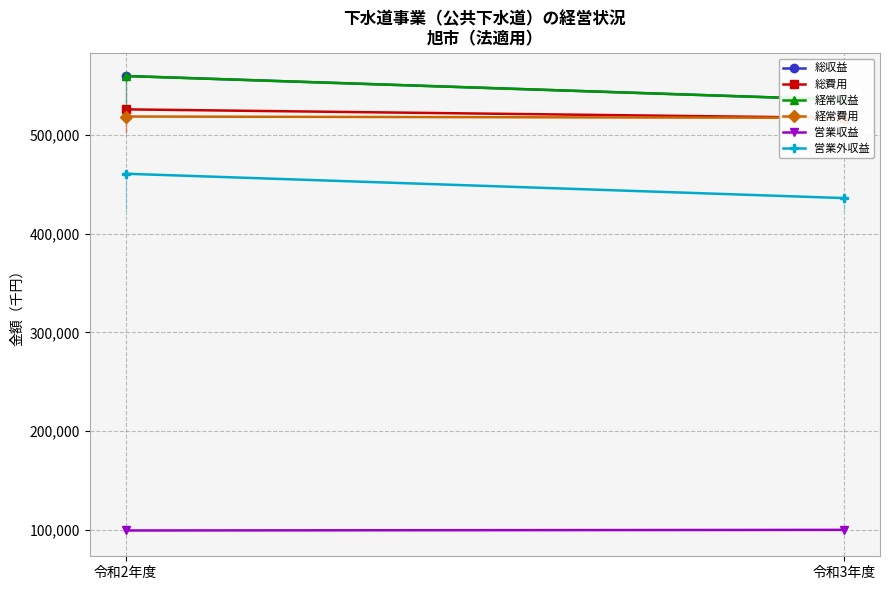

What is the spread (max minus min) of values at 令和3年度?

436243